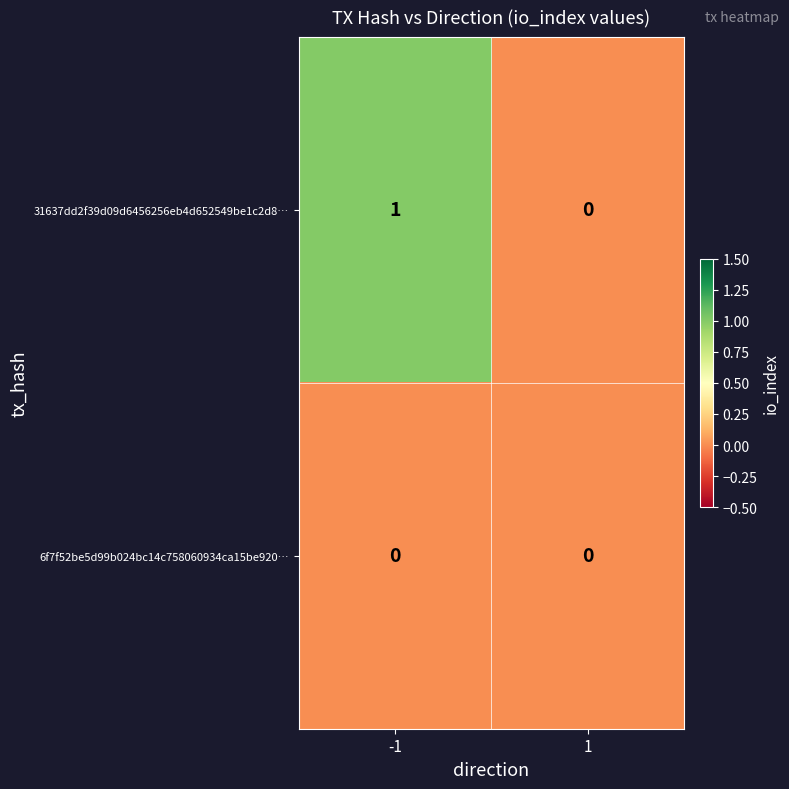

Between -1 and 1, which series saw the biggest shift?

31637dd2f39d09d6456256eb4d652549be1c2d8…